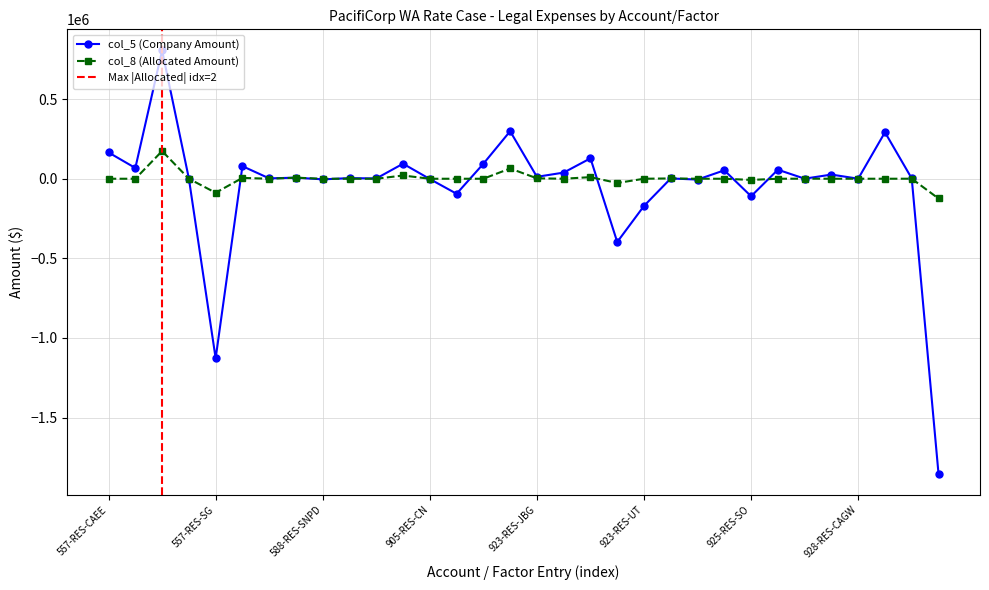

What is the label of the 25th point from the left?

925-RES-SO